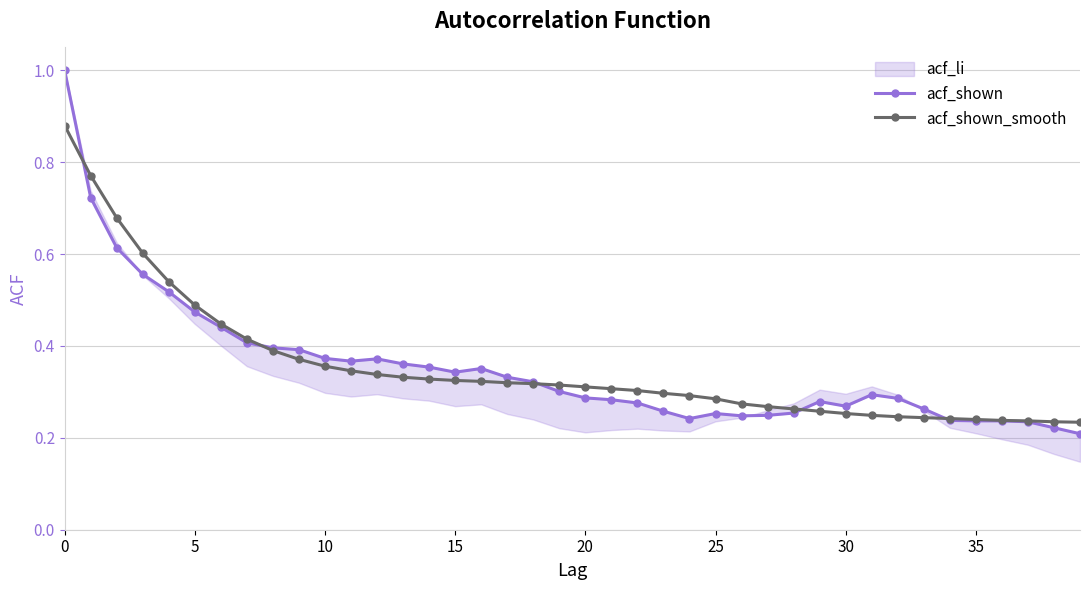

Which series has the largest total across all categories?

acf_shown_smooth